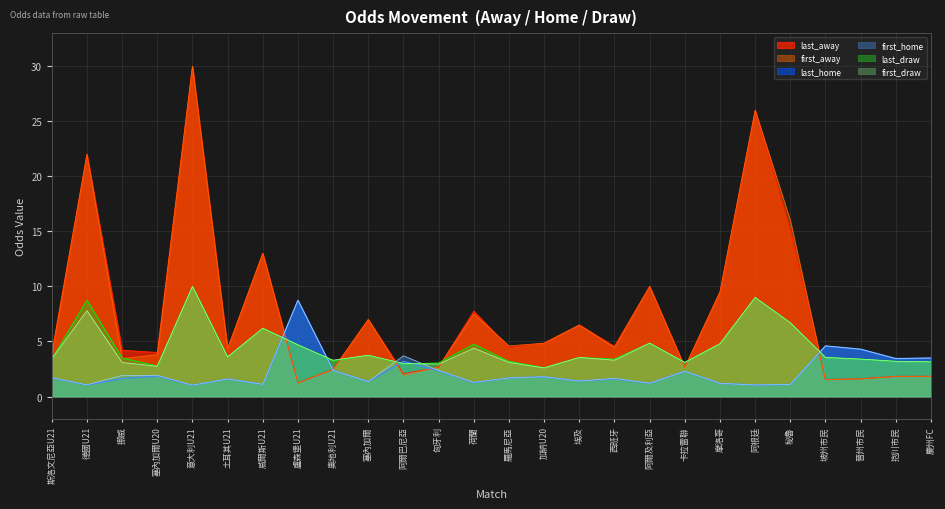

Which series has the widest spread of values?

last_away